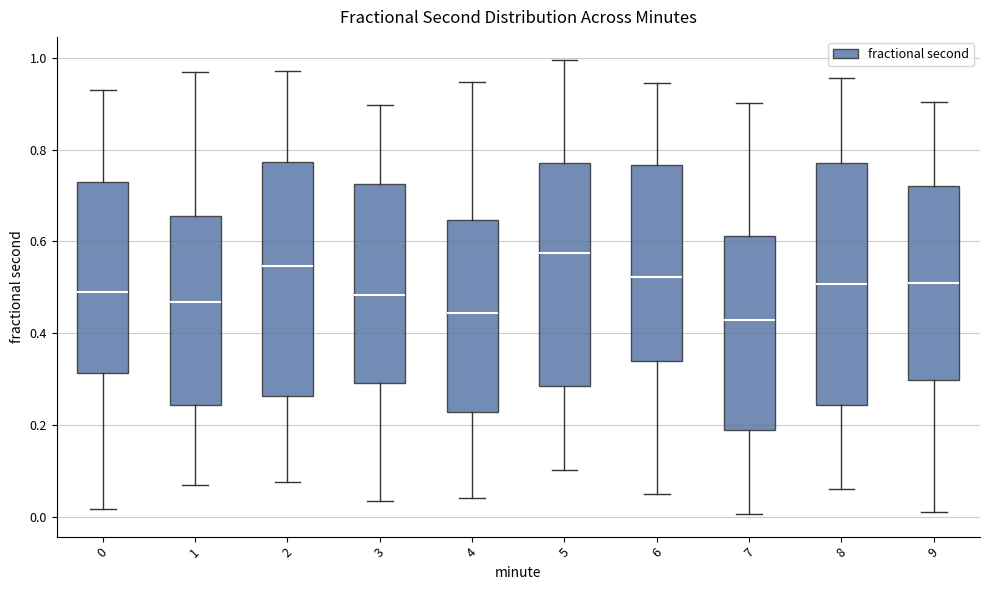

Where is the lower edge of the box at x = 9 on the y-axis? The values are not printed on the chart, so give them approximately, as read against the axis.

0.30